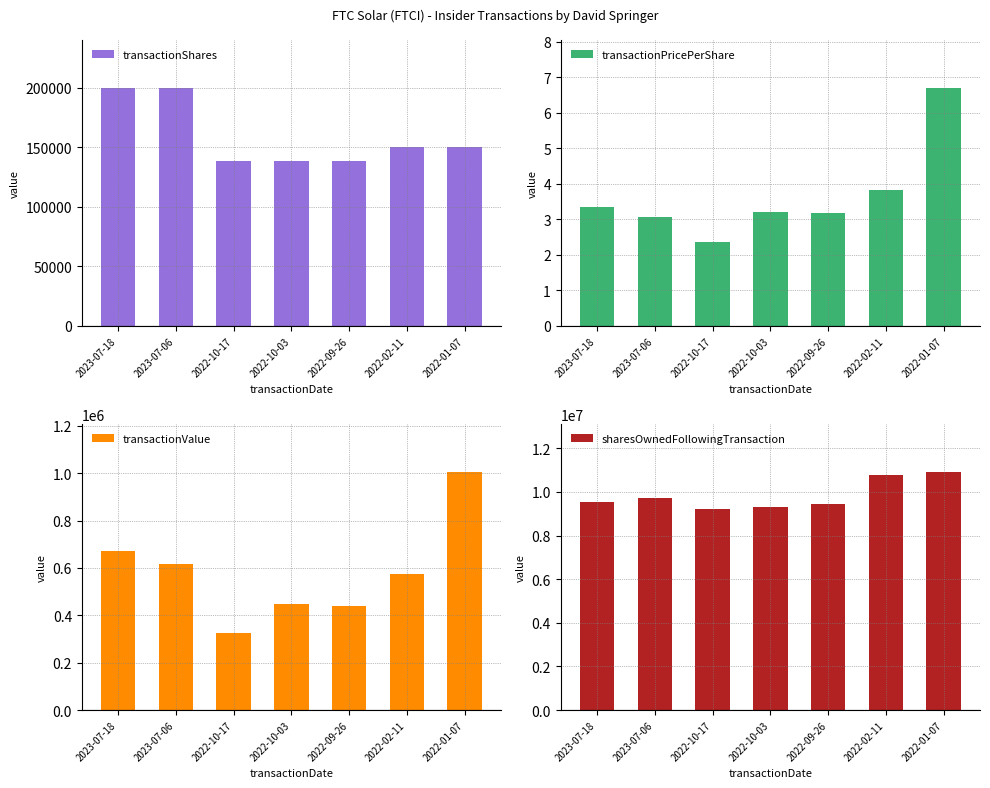

What is the difference between the maximum and minimum values in the transactionPricePerShare series?

4.4